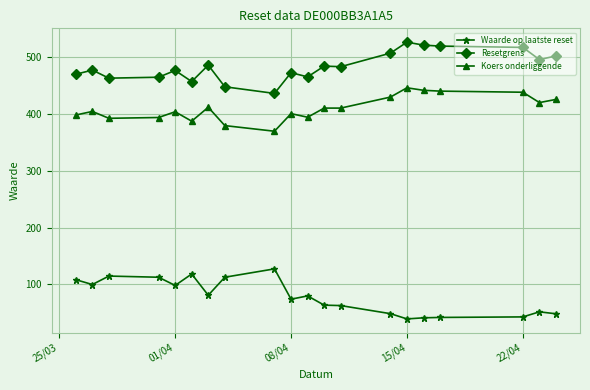

What is the value of the Waarde op laatste reset point at the 4th from the left?

112.7